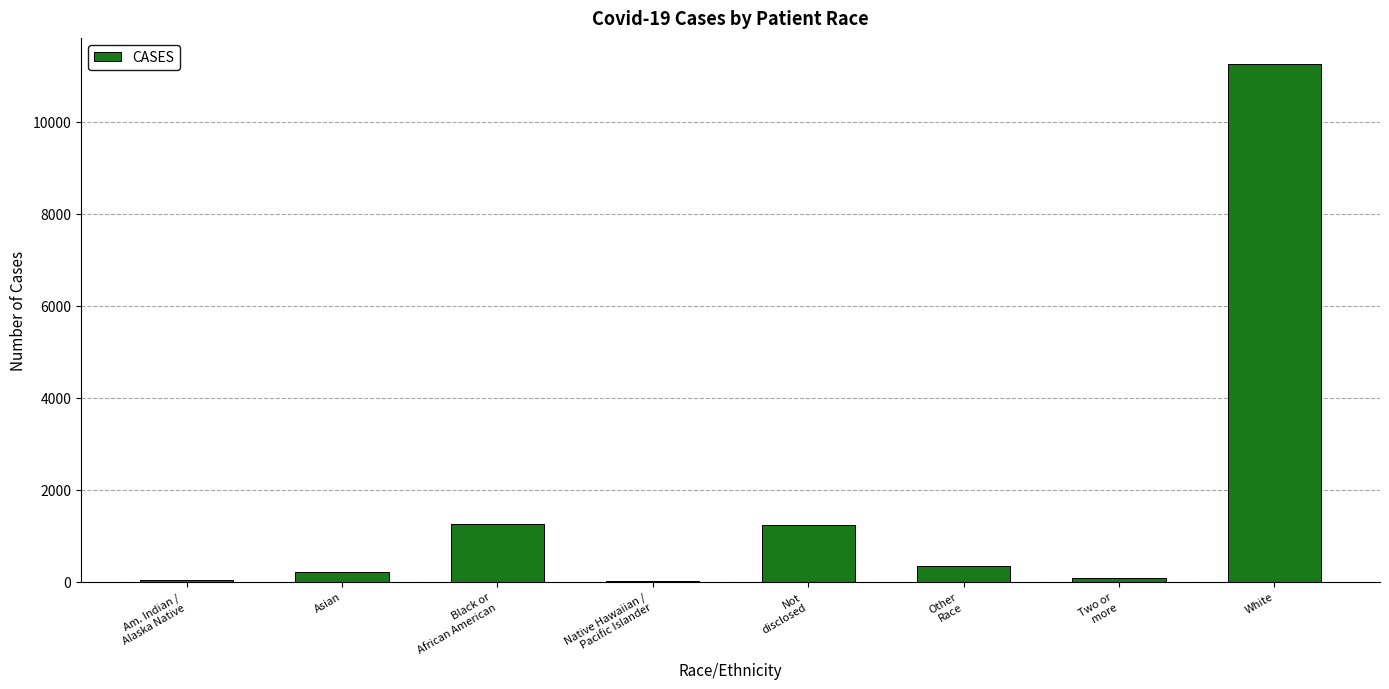

Which category has the highest value across all series?

White